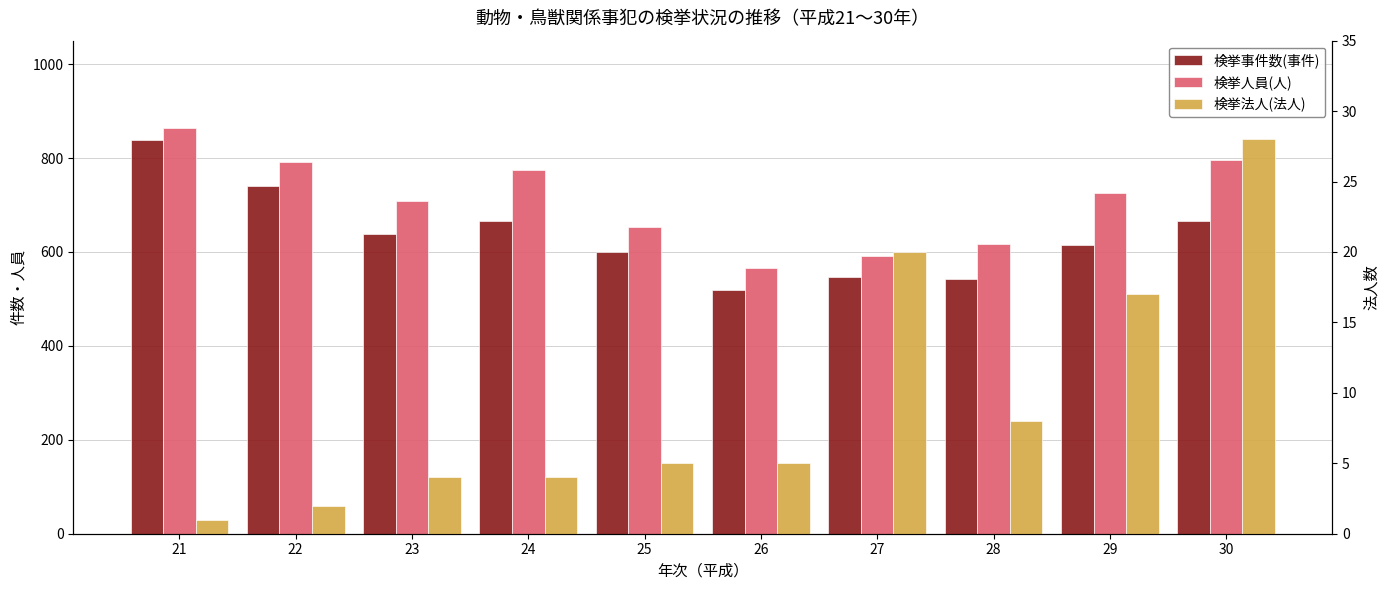

At which category is the sum across all series the highest?

21